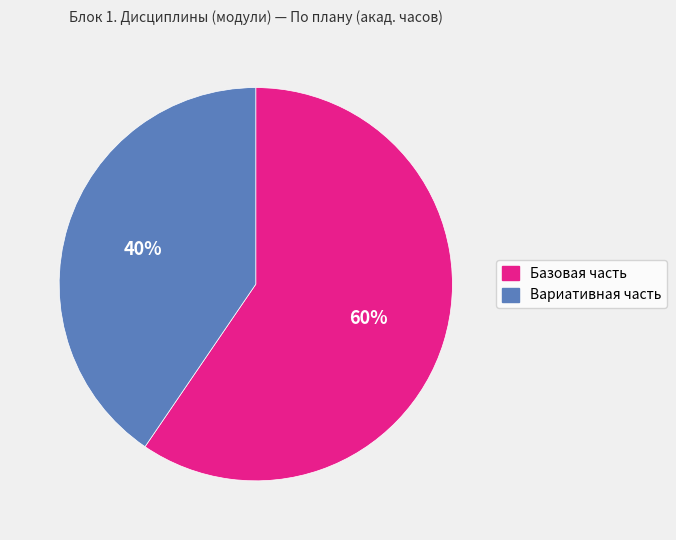

What percentage is the Базовая часть slice, to the nearest percent?

60%